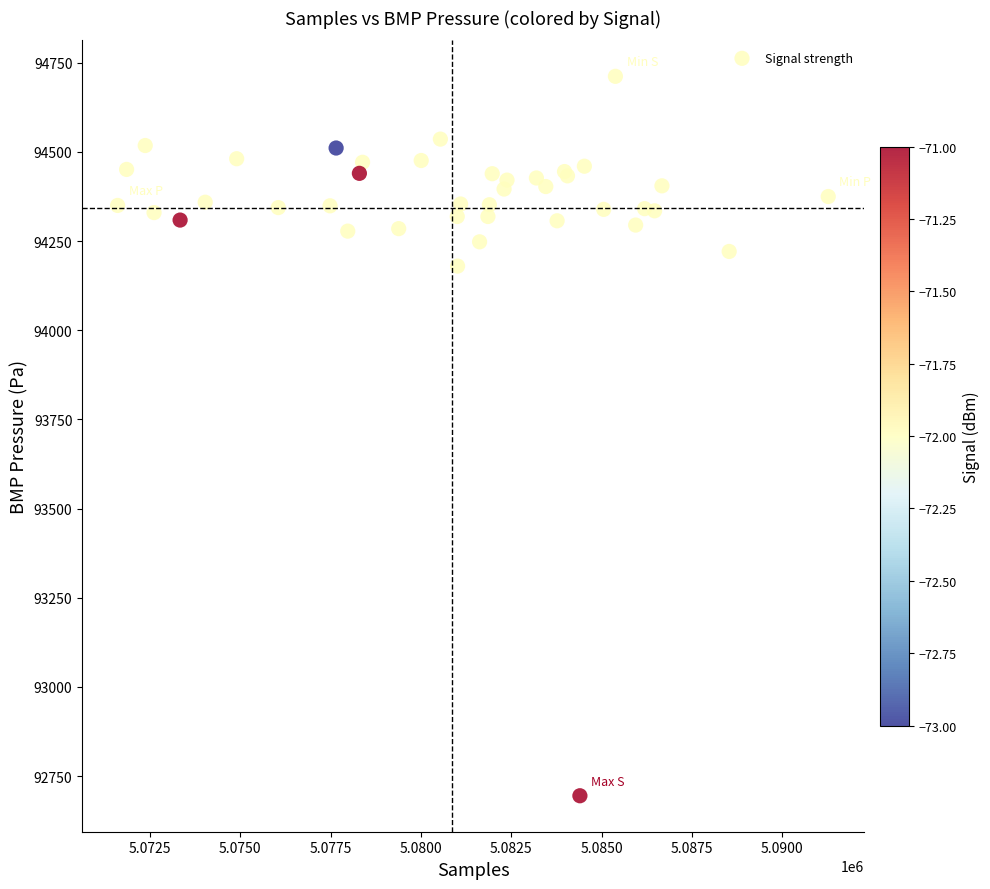

What Y value in the scatter plot is closest to 93703?

94180